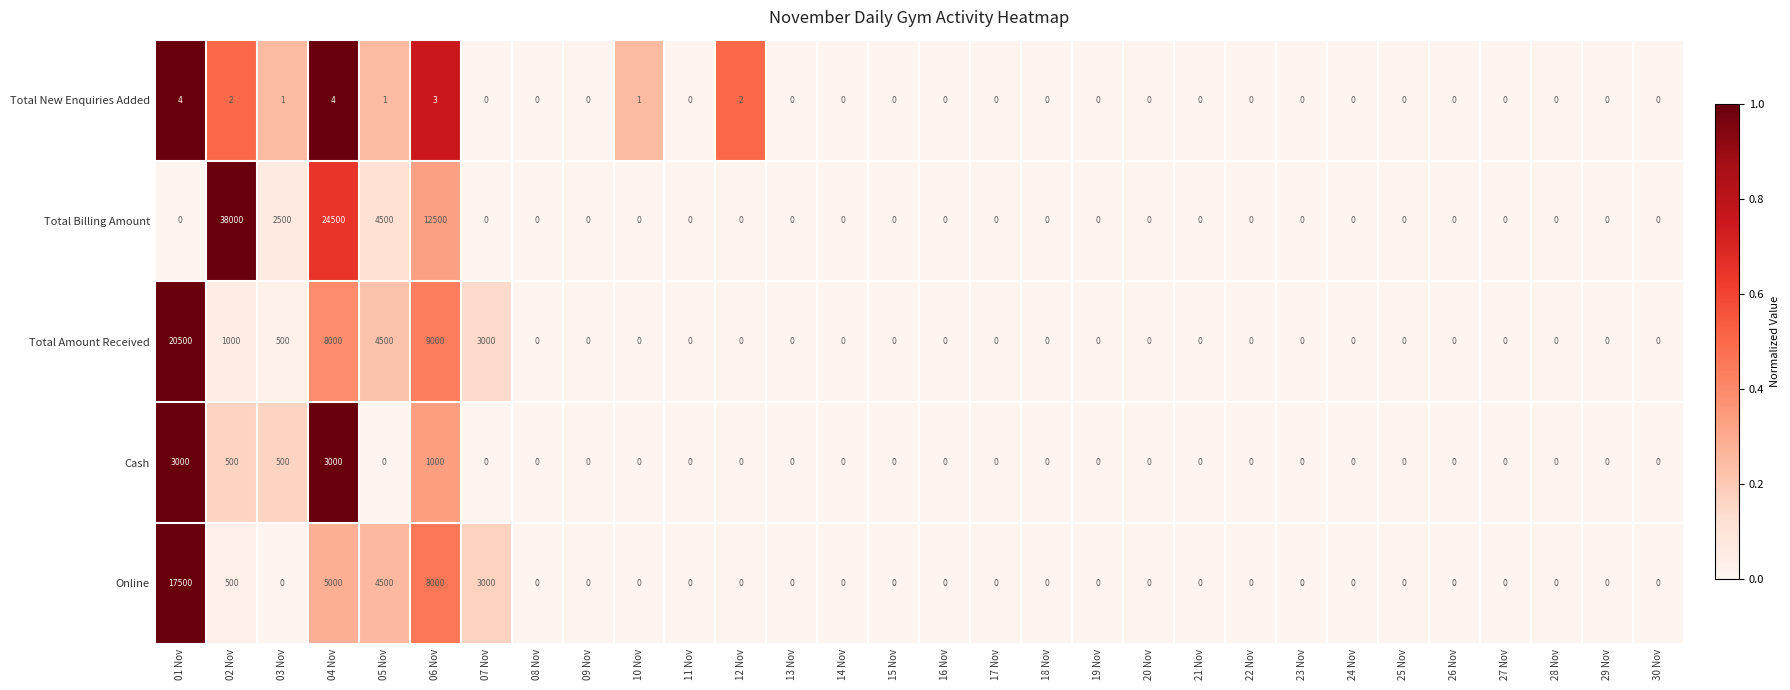

List the series in order of their peak value, highest first.

Total Billing Amount, Total Amount Received, Online, Cash, Total New Enquiries Added